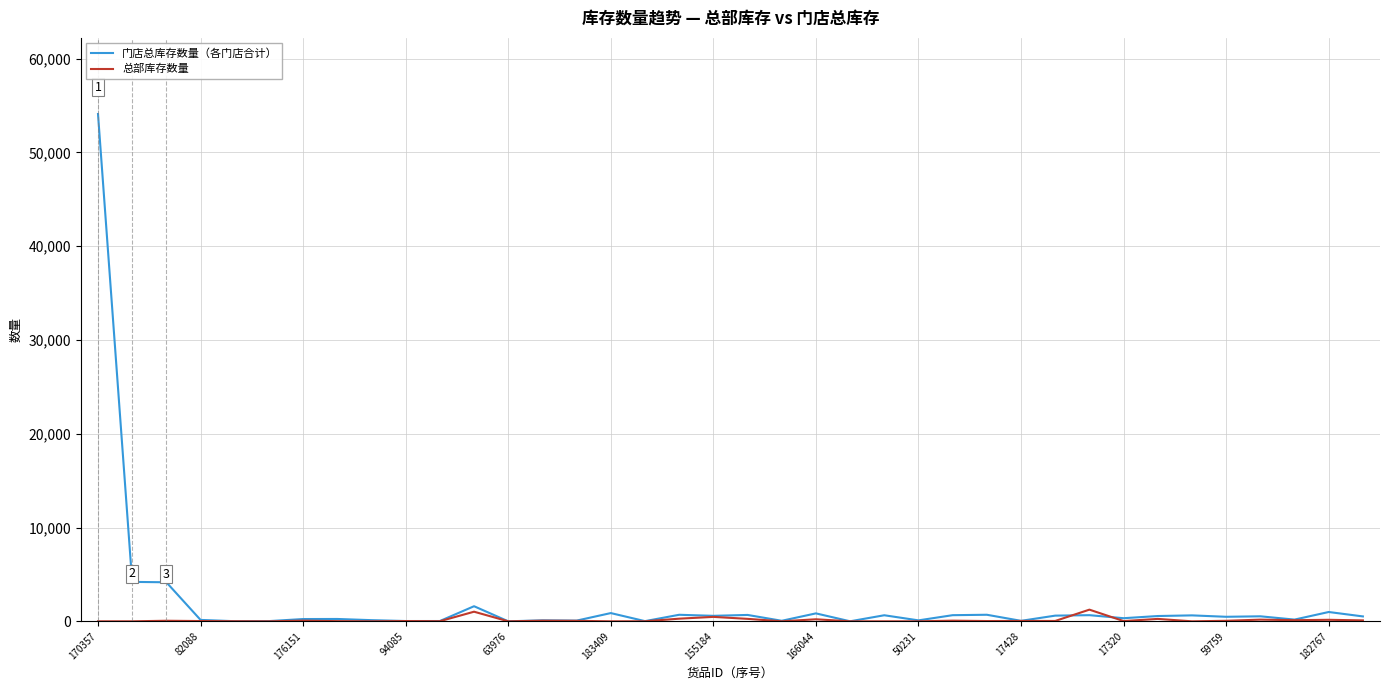

What are all the series names shown in the legend?

门店总库存数量（各门店合计）, 总部库存数量